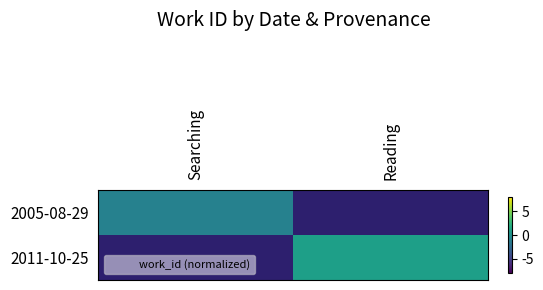

Is the value of 2011-10-25 at Searching greater than the value of 2005-08-29 at Reading?

No